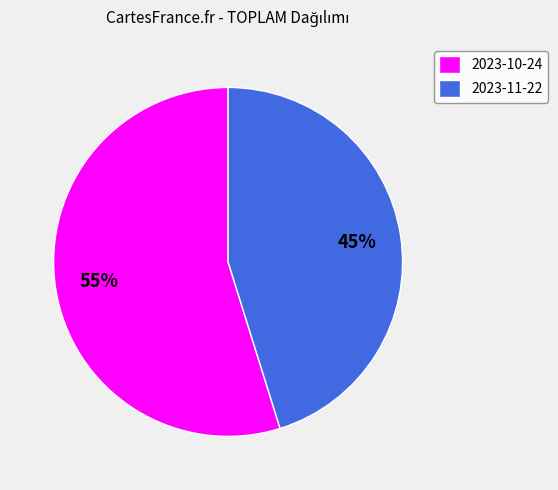

Combined, do 2023-11-22 and 2023-10-24 account for over 50%?

Yes